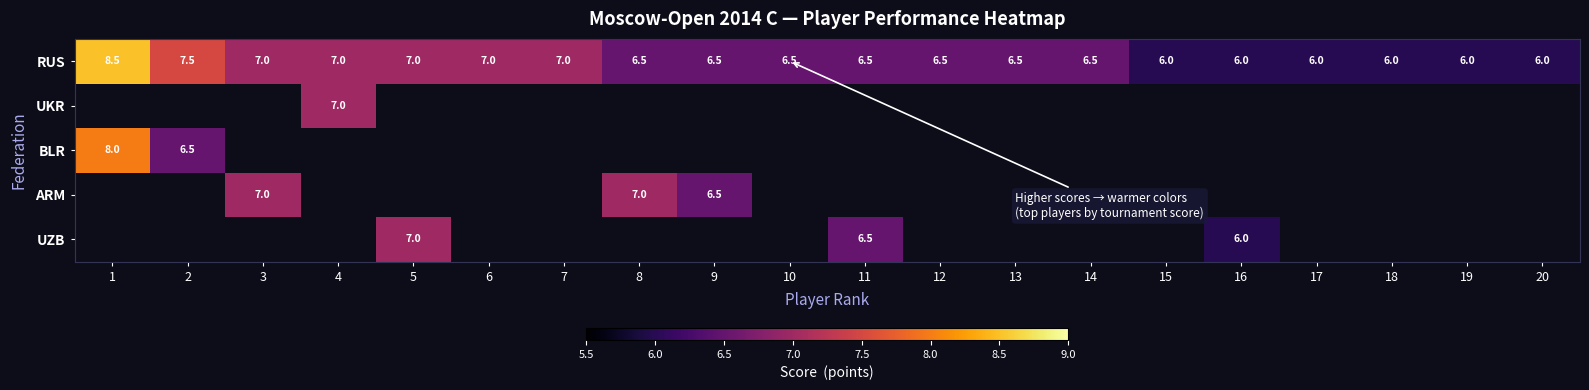

What is the difference between the RUS values at 11 and 17?

0.5